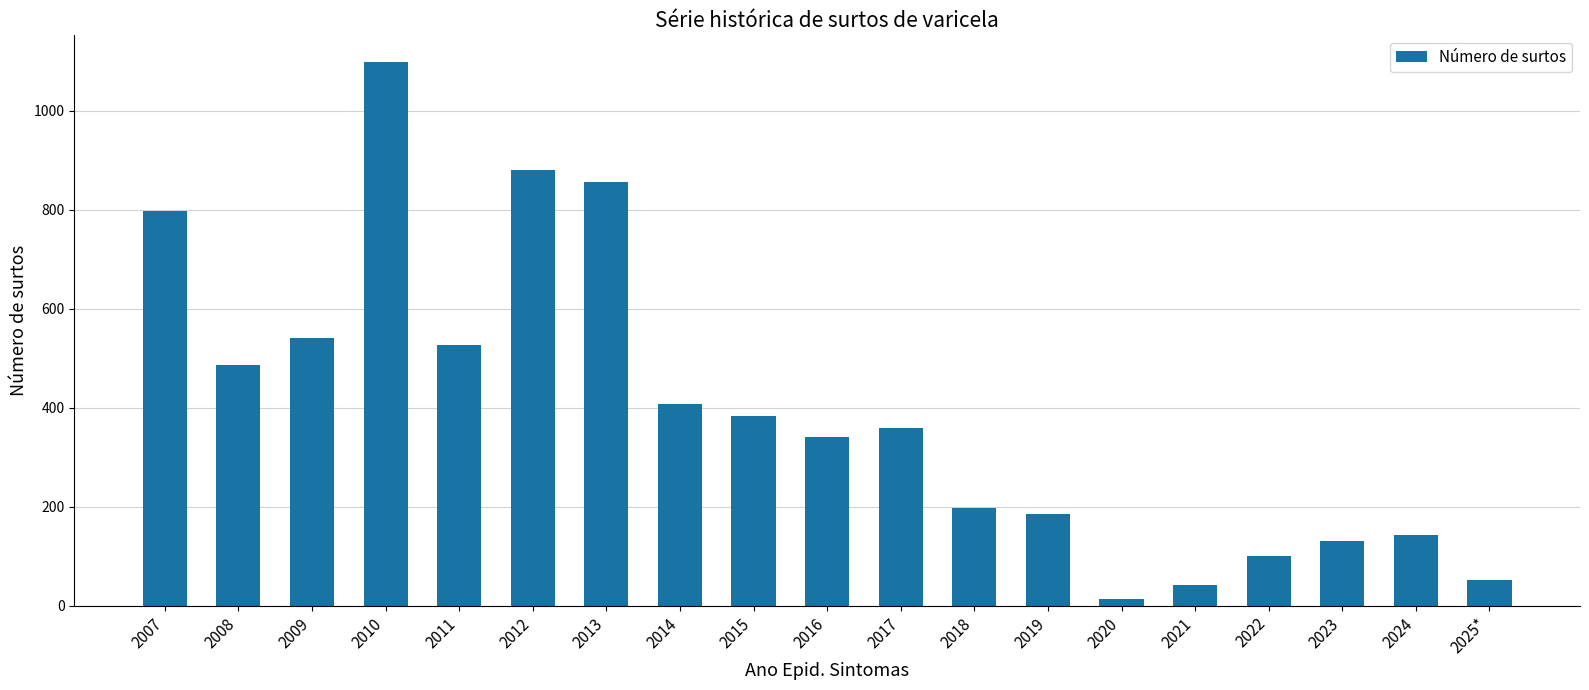

Reading left to right, extract all data points from this chart.

2007=798	2008=487	2009=540	2010=1097	2011=527	2012=880	2013=856	2014=408	2015=383	2016=341	2017=359	2018=198	2019=185	2020=13	2021=41	2022=100	2023=130	2024=143	2025*=52